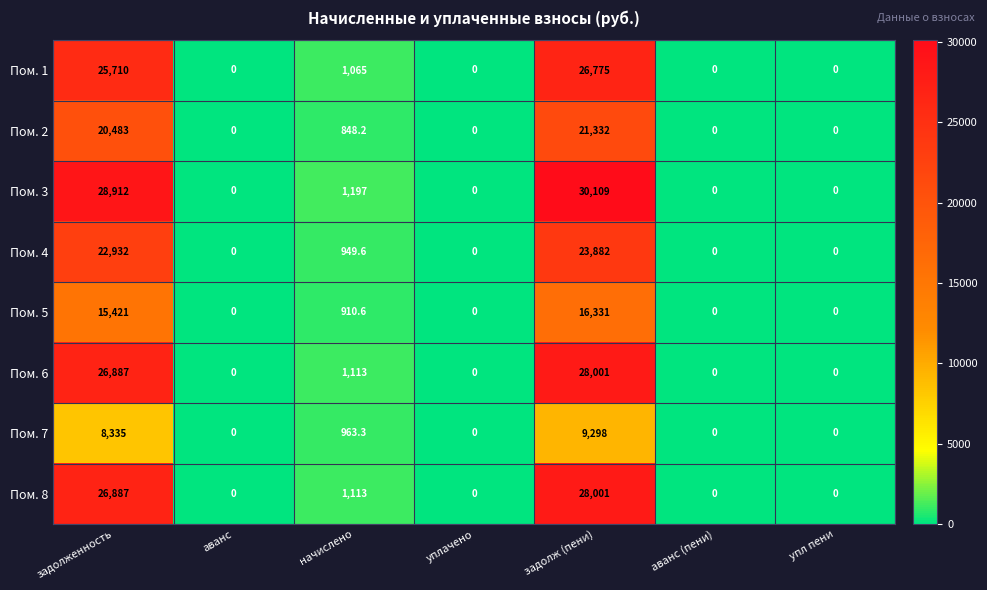

The Пом. 8 series shows 0.0 at упл пени. True or false?

True